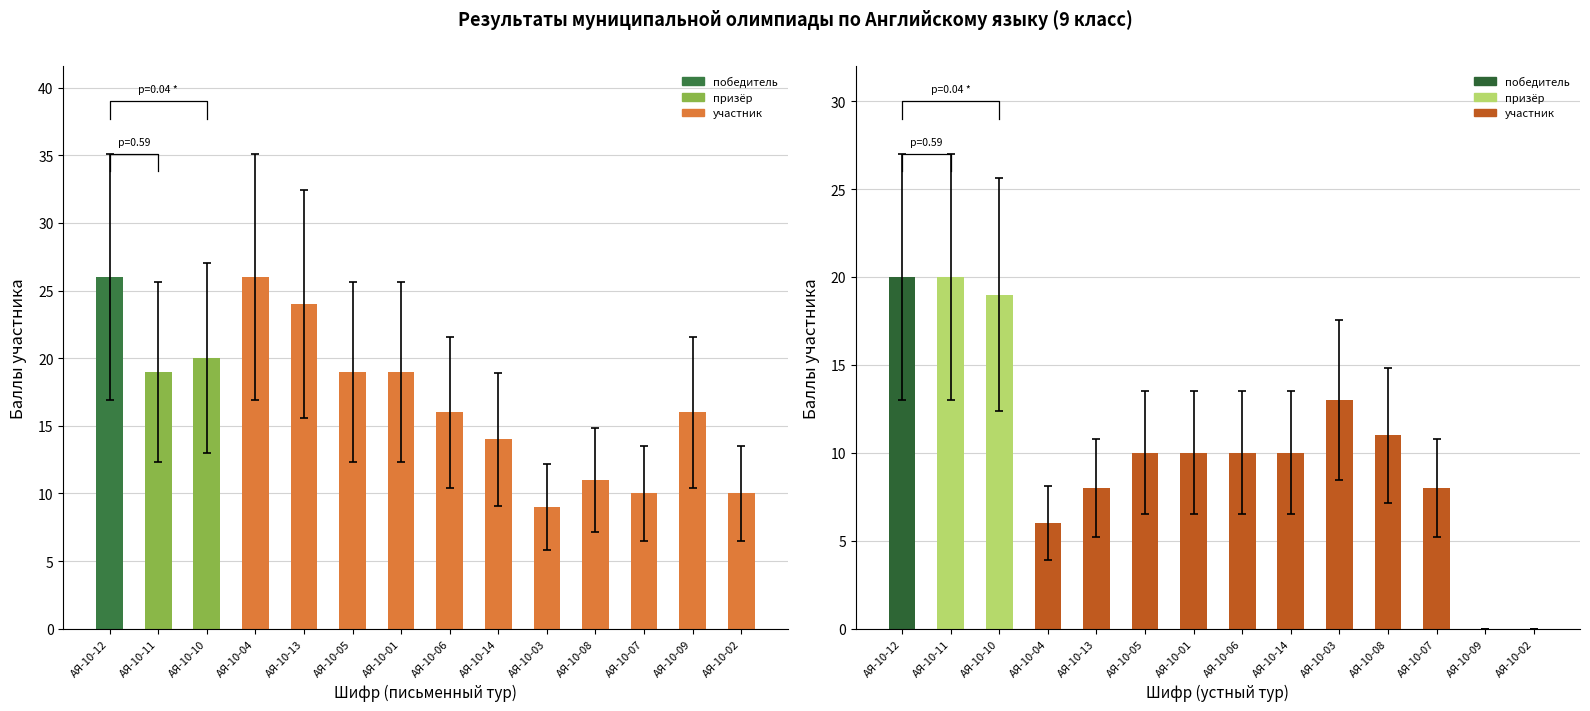

What is the label of the 1st bar from the left?

АЯ-10-12